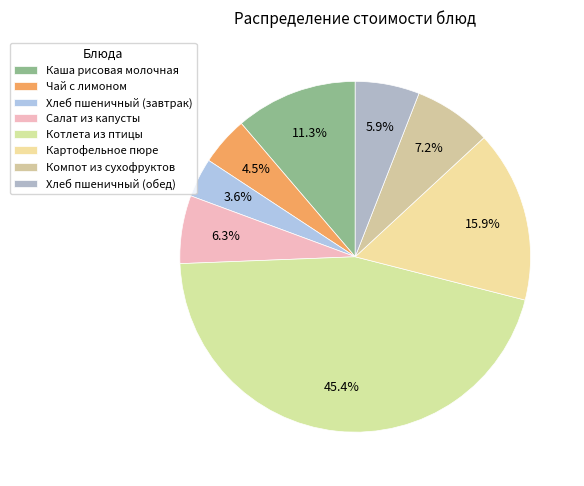

How many slices are in this pie chart?

8